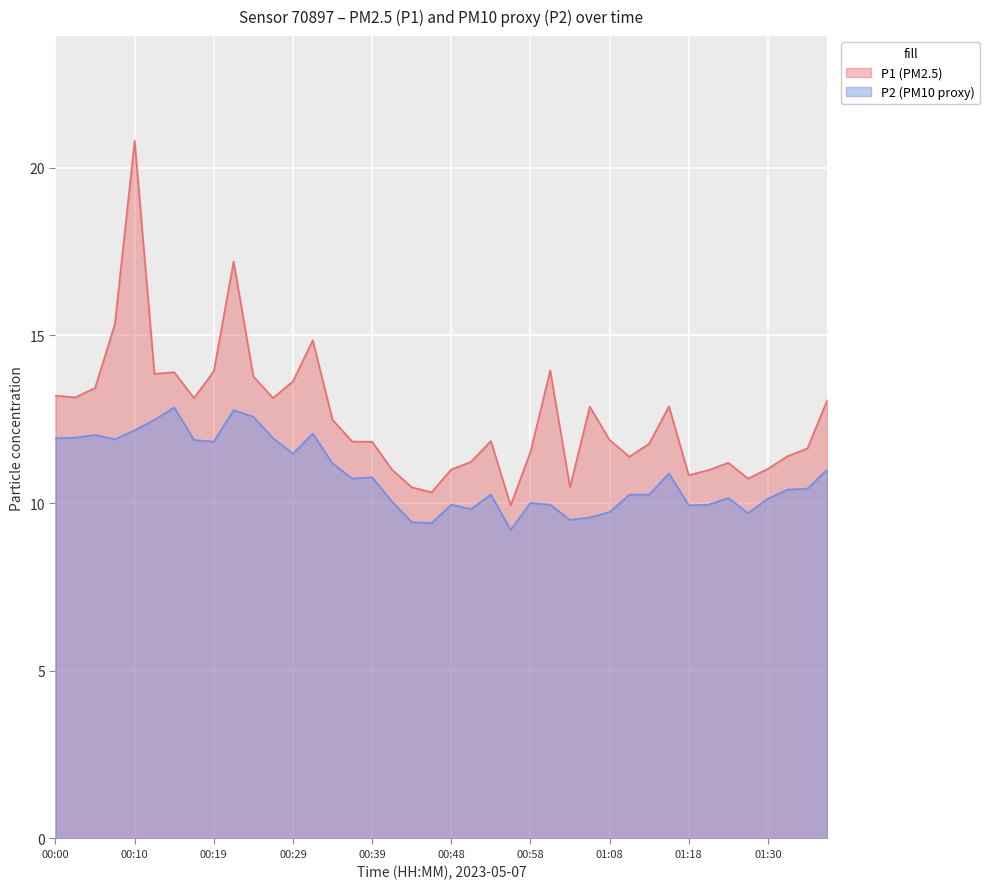

Where does the P1 series first go above 11?

00:00